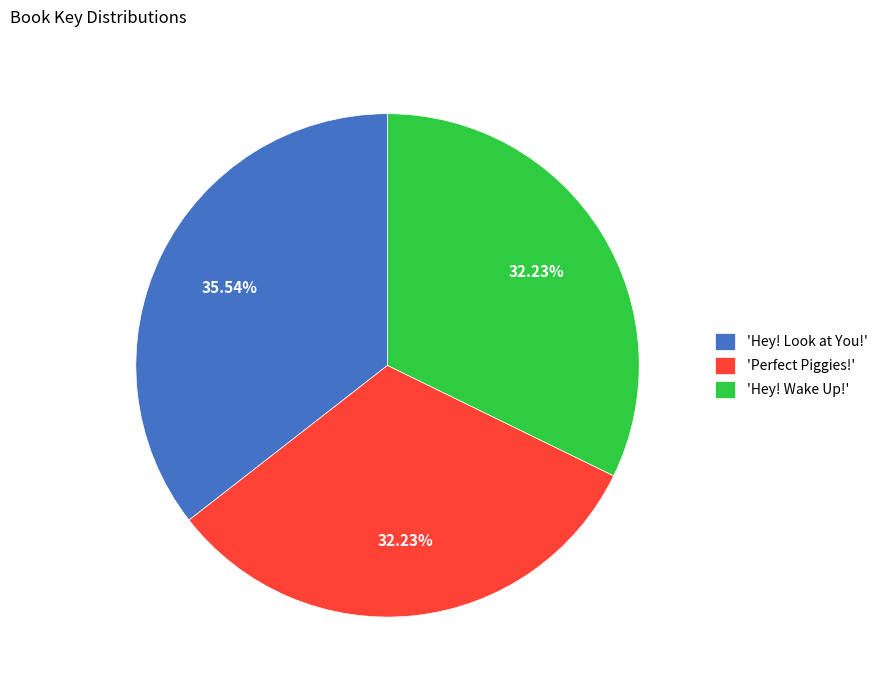

Is the sum of 'Hey! Look at You!' and 'Hey! Wake Up!' greater than half?

Yes